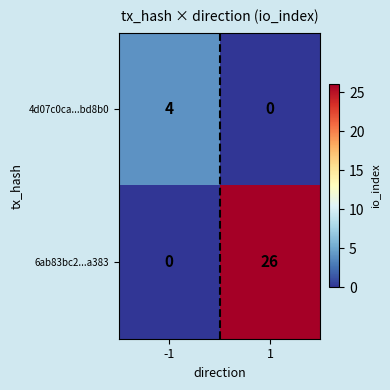

Is it true that 4d07c0ca...bd8b0 equals 1 at -1?

False